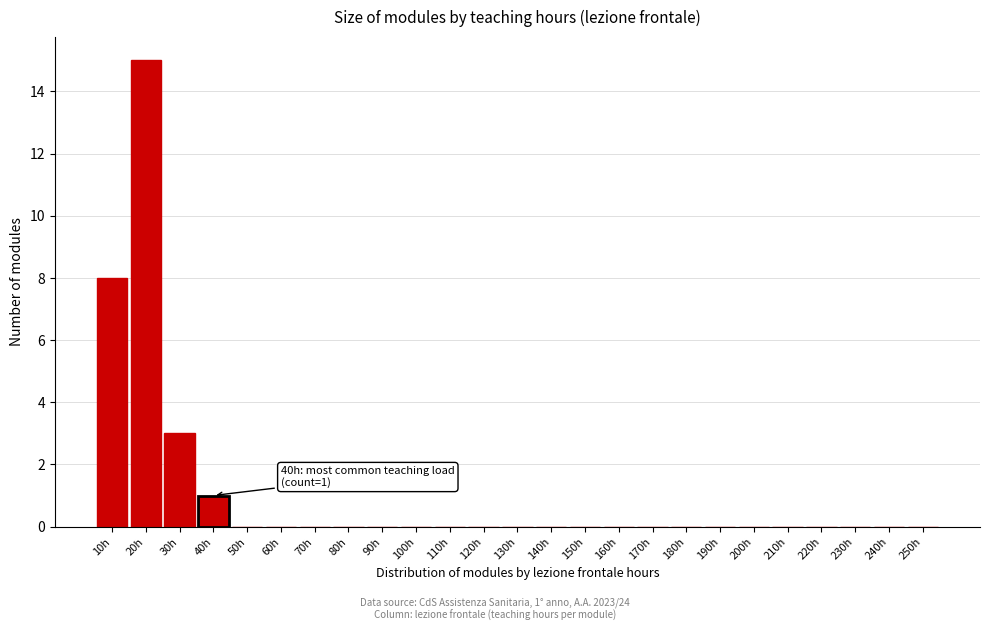

Reading left to right, what are all the values shown in this chart?

10h=8	20h=15	30h=3	40h=1	50h=0	60h=0	70h=0	80h=0	90h=0	100h=0	110h=0	120h=0	130h=0	140h=0	150h=0	160h=0	170h=0	180h=0	190h=0	200h=0	210h=0	220h=0	230h=0	240h=0	250h=0